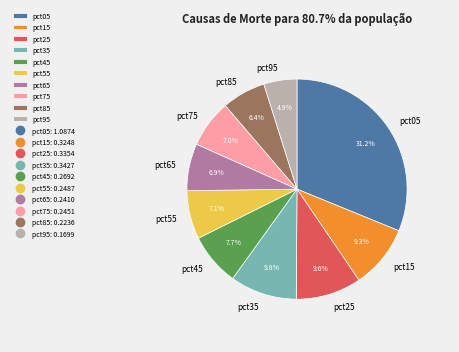

Is pct65 the majority of the pie?

No